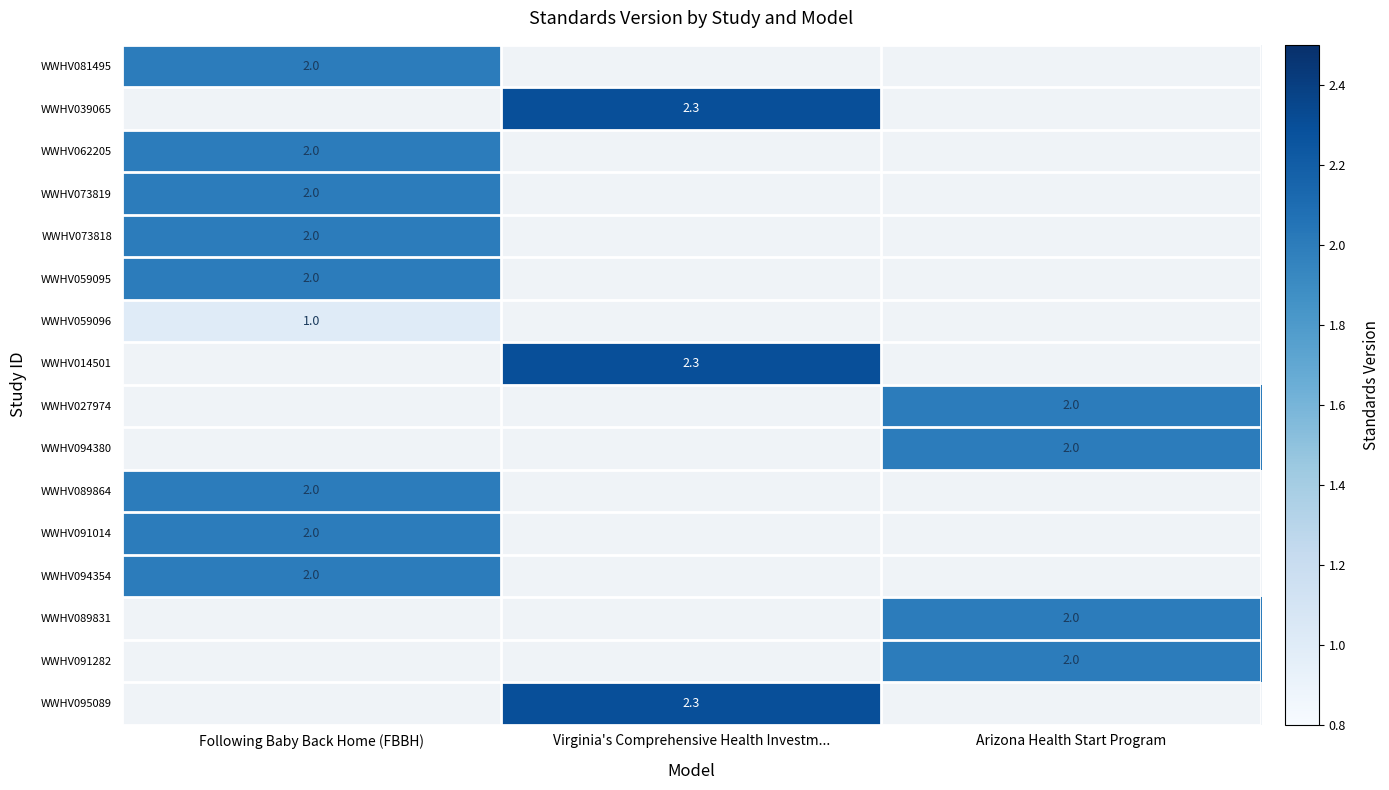

At how many categories does at least one series exceed 2?

1